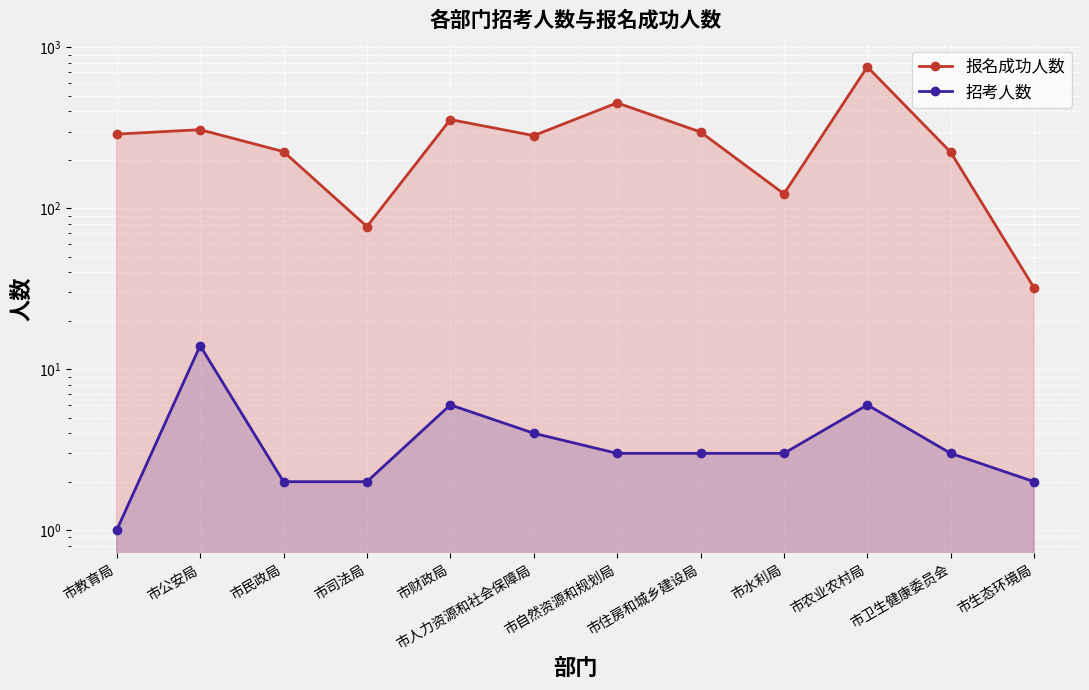

What is the greatest value displayed?

757